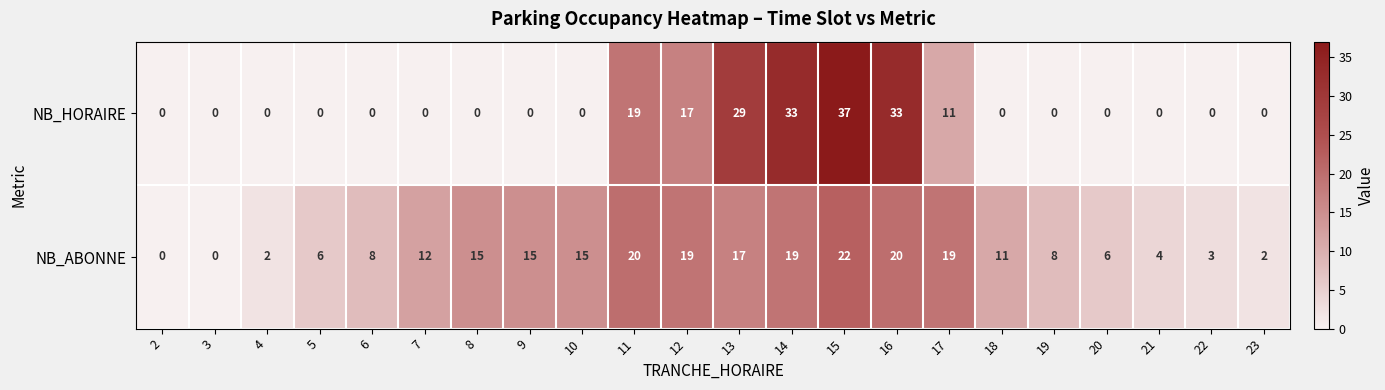

Which series has the largest total across all categories?

NB_ABONNE